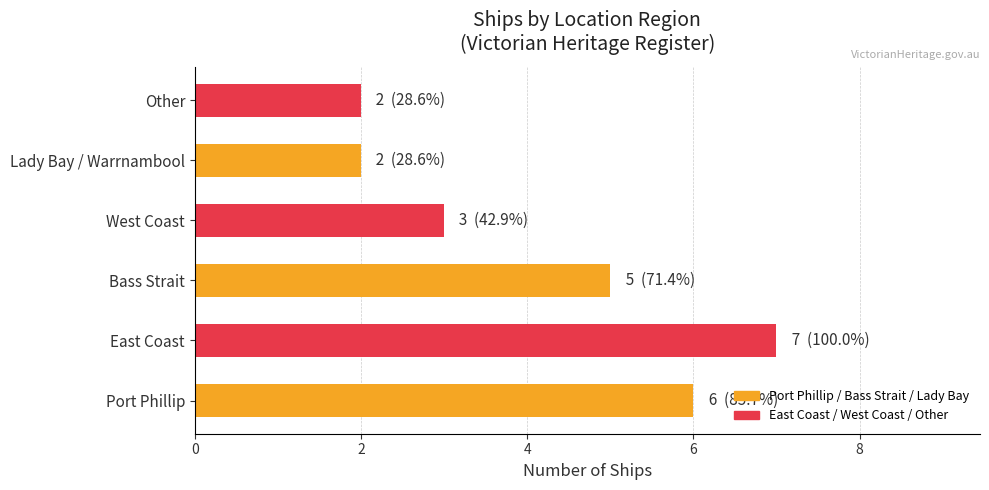

What is the average value?

4